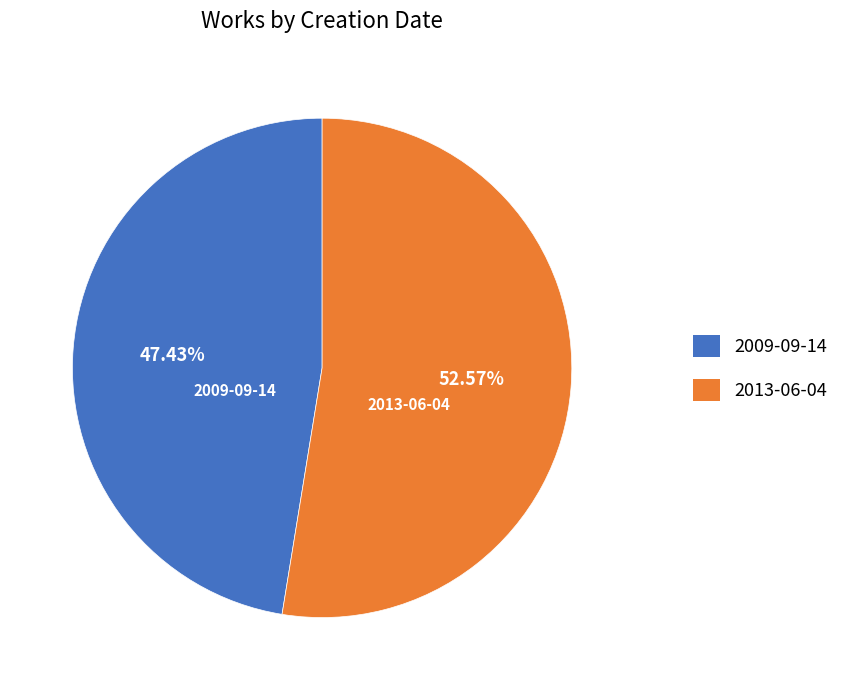

Rank the categories by value from highest to lowest.

2013-06-04, 2009-09-14